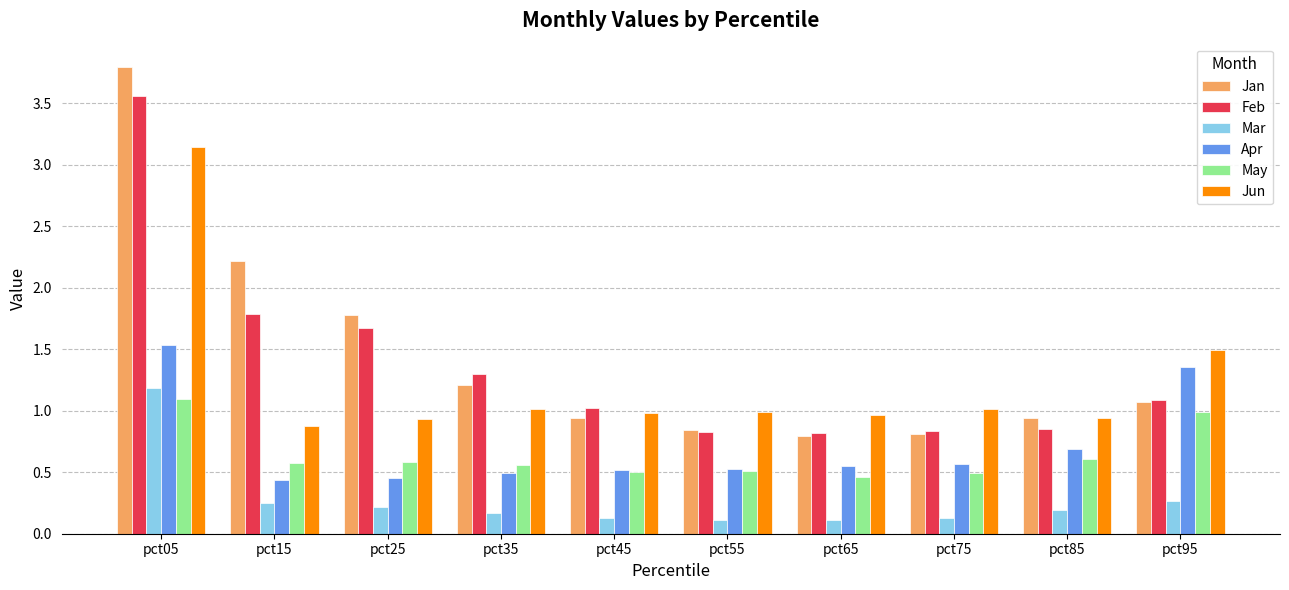

The value of Jun at pct35 is 0.3. True or false?

False